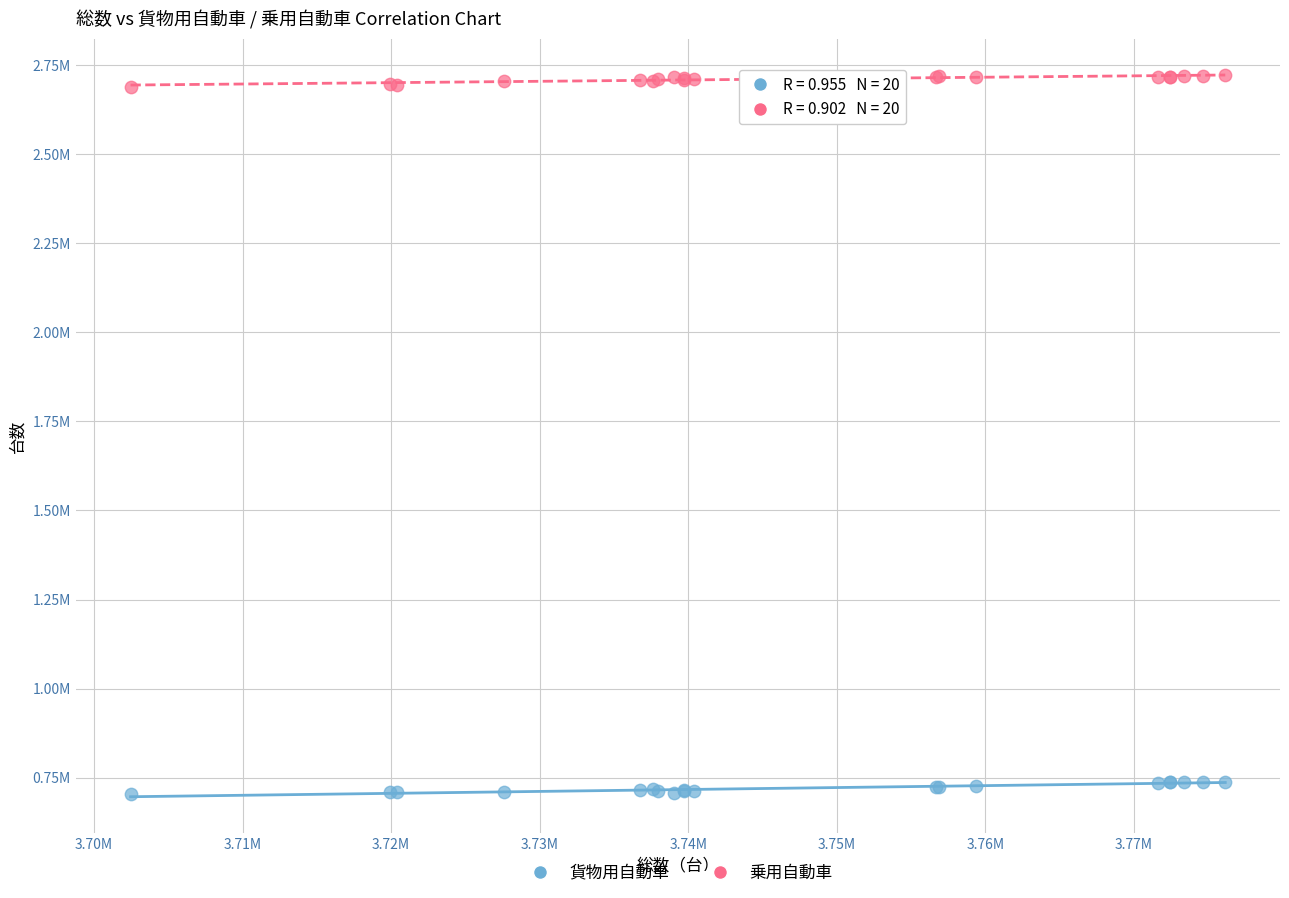

Which series reaches the maximum Y coordinate?

乗用自動車